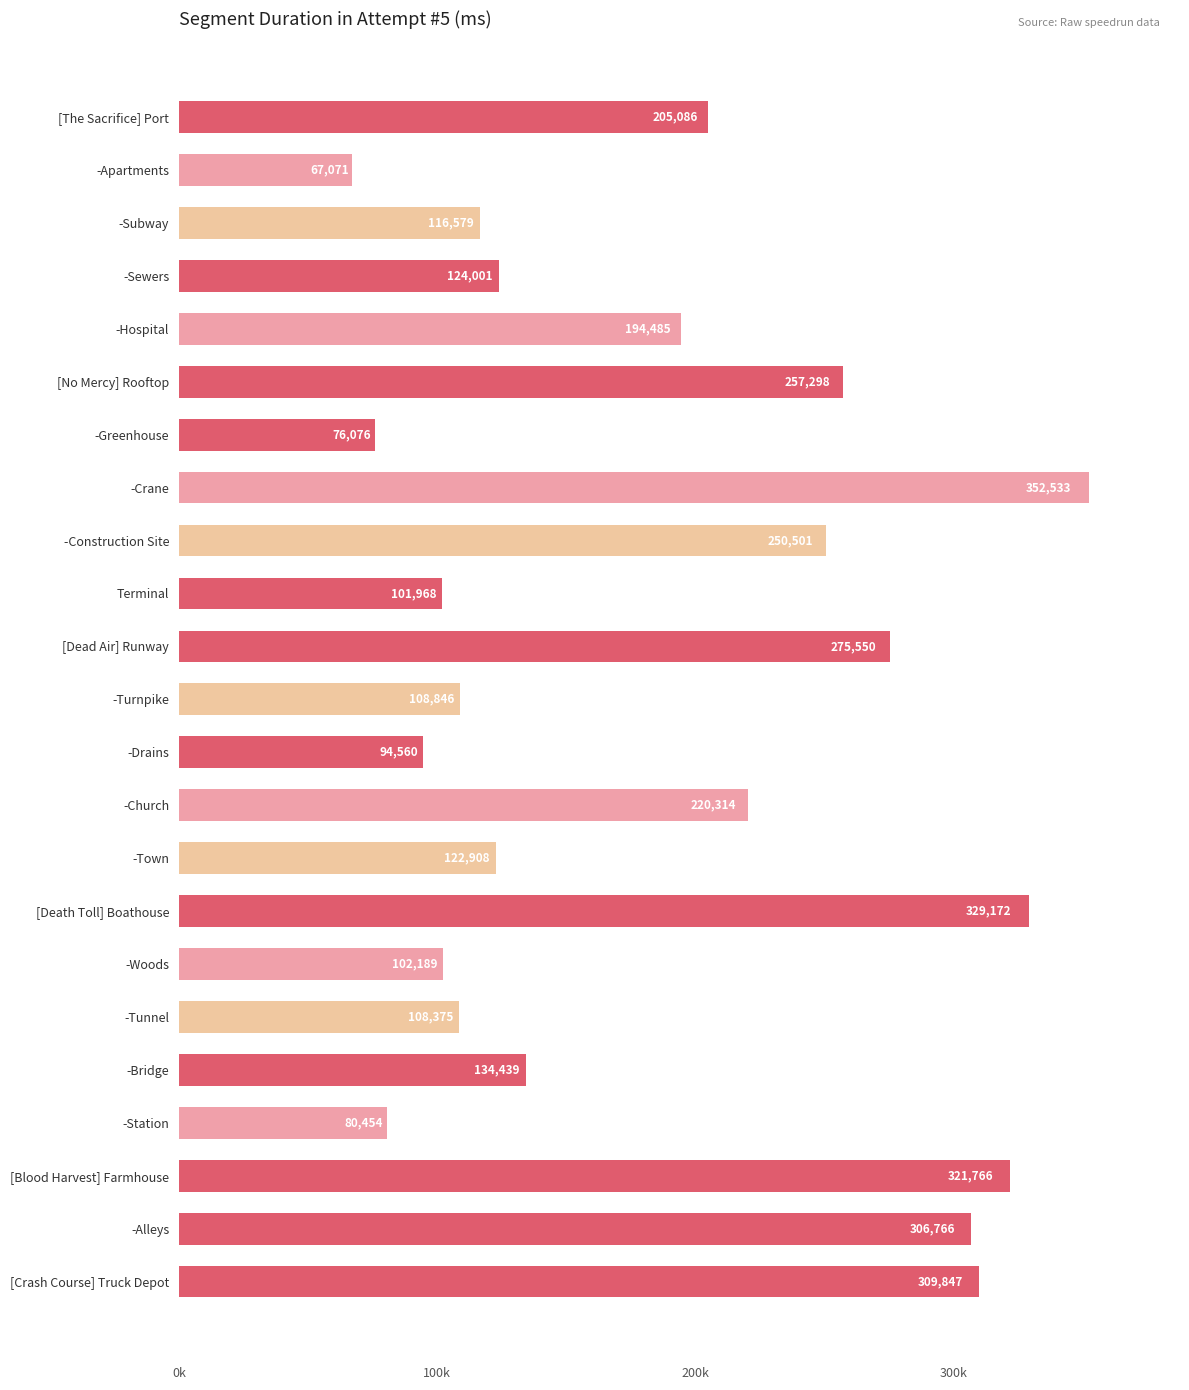

Are the bars horizontal?

Yes